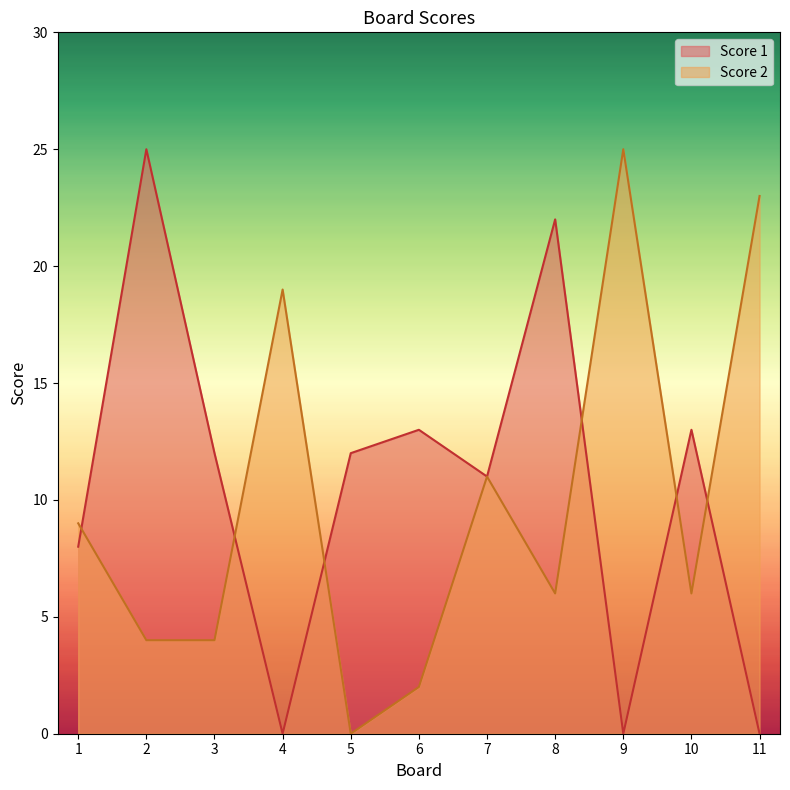

What is the value of the Score 2 point at the 10th from the left?

6